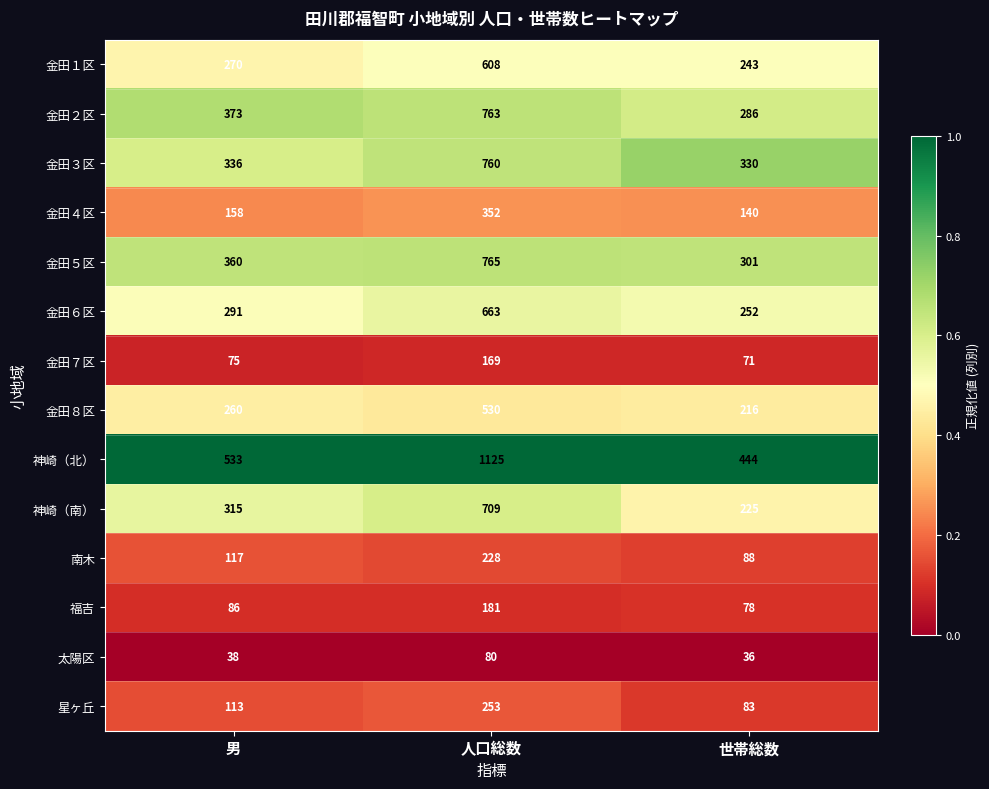

What is the sum of the 金田２区 values at 男 and 世帯総数?

659